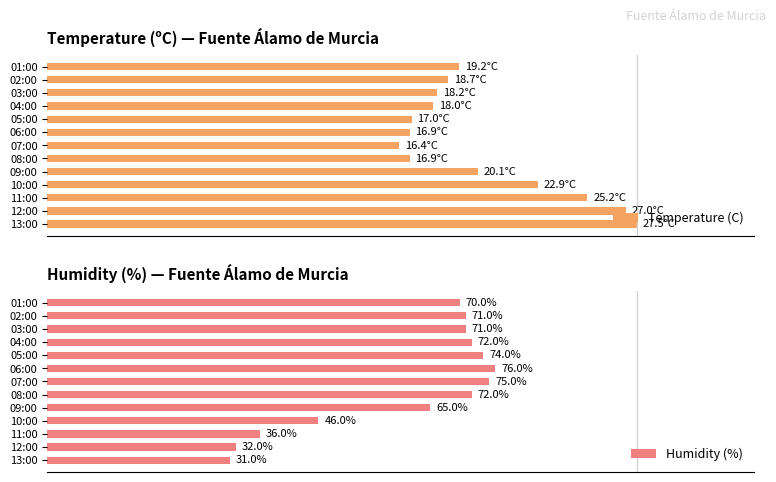

What is the maximum value for Temperature (C)?

100.0